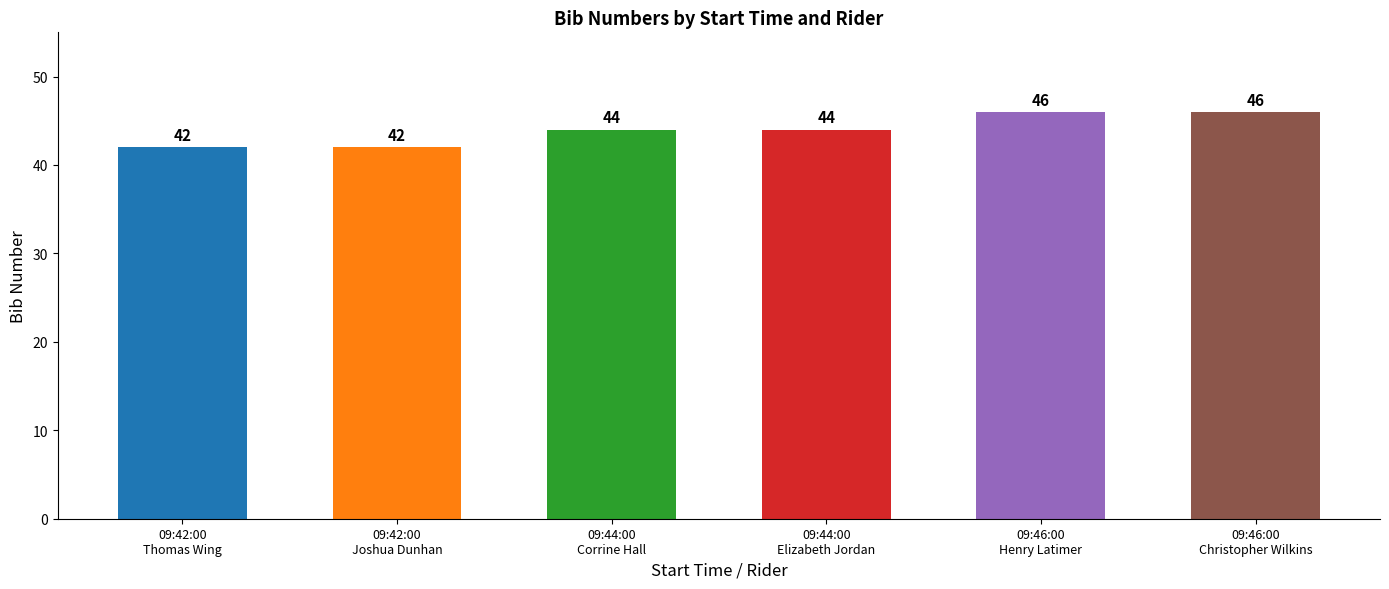

How many distinct data groups are displayed?

1